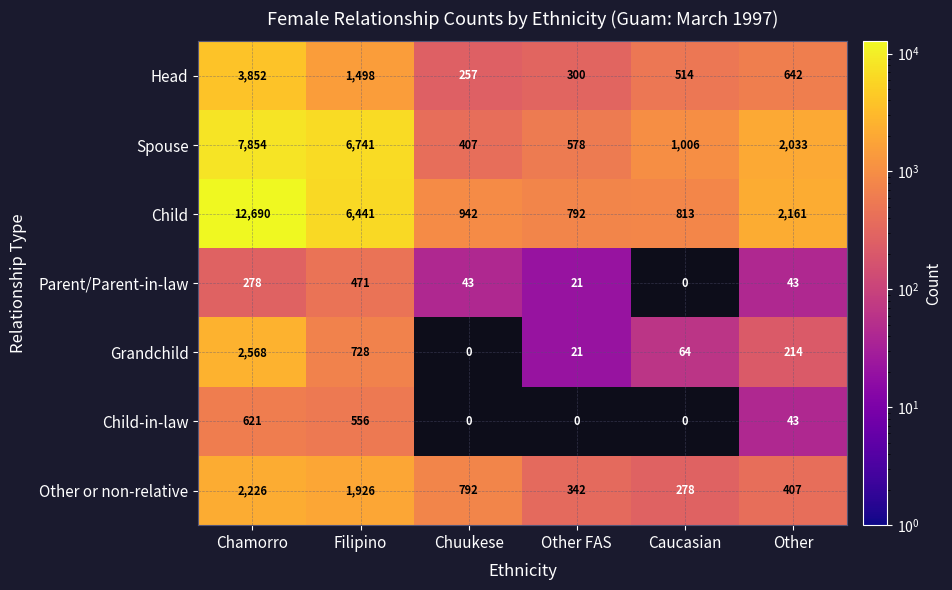

What is the difference between the Other or non-relative values at Chuukese and Other?

385